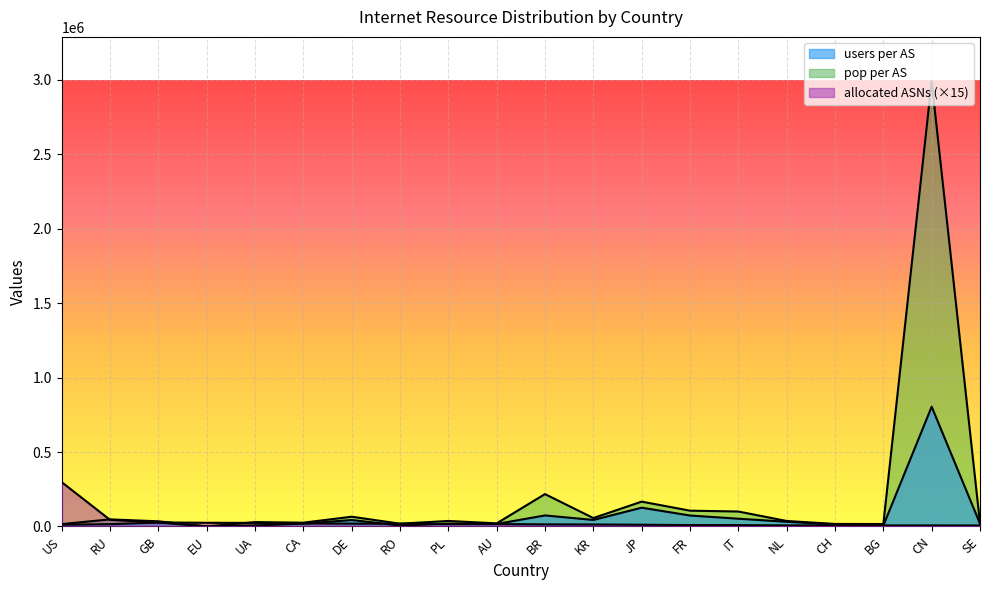

What is the difference between the maximum and second lowest values in the allocated ASNs series?

291075